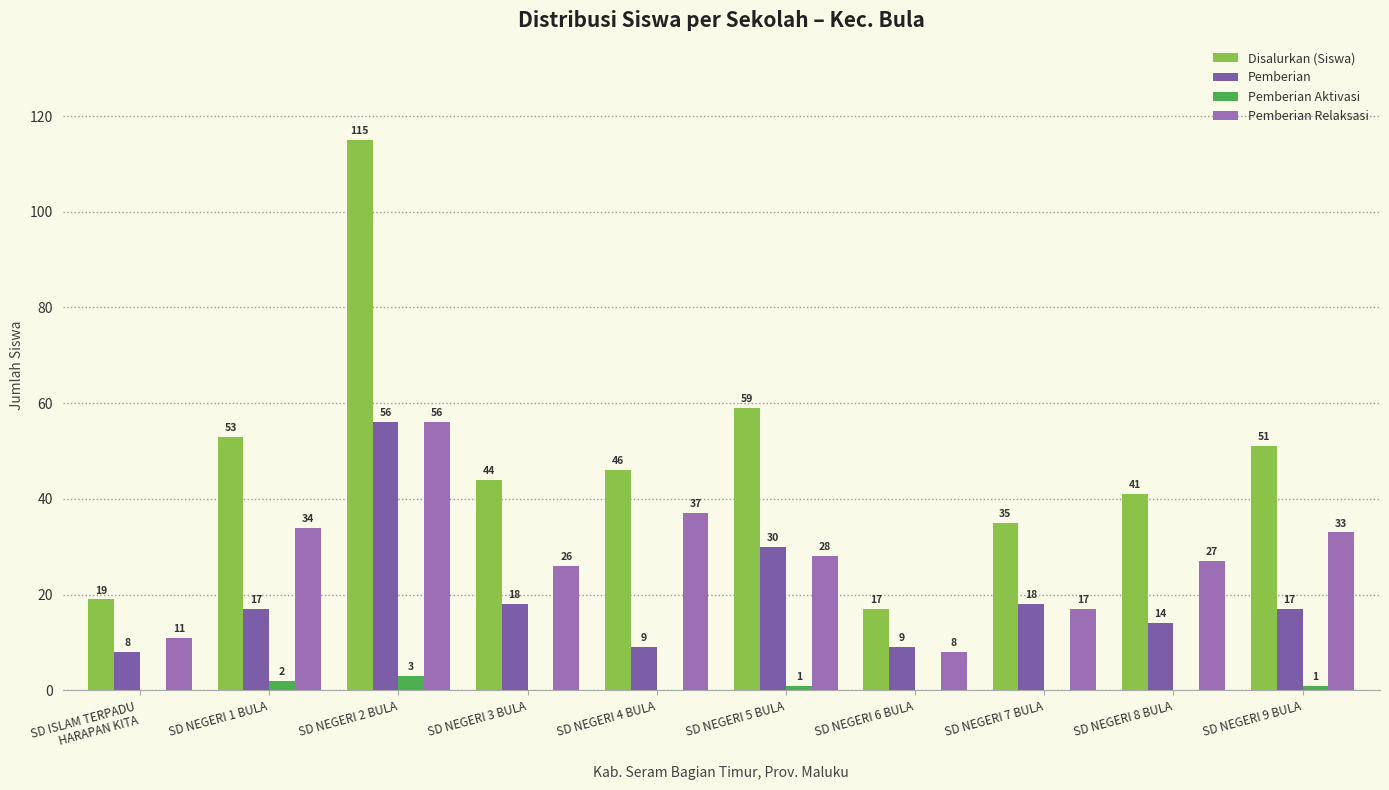

Which category has the lowest value in the Pemberian series?

SD ISLAM TERPADU
HARAPAN KITA